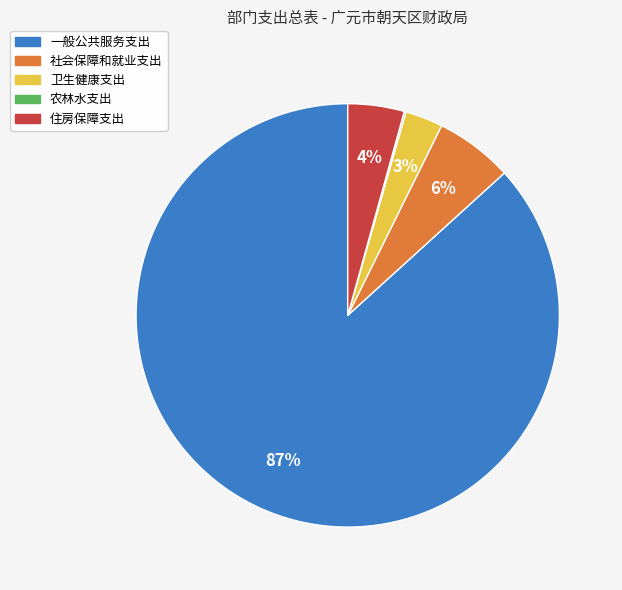

To the nearest percent, what portion does 社会保障和就业支出 represent?

6%